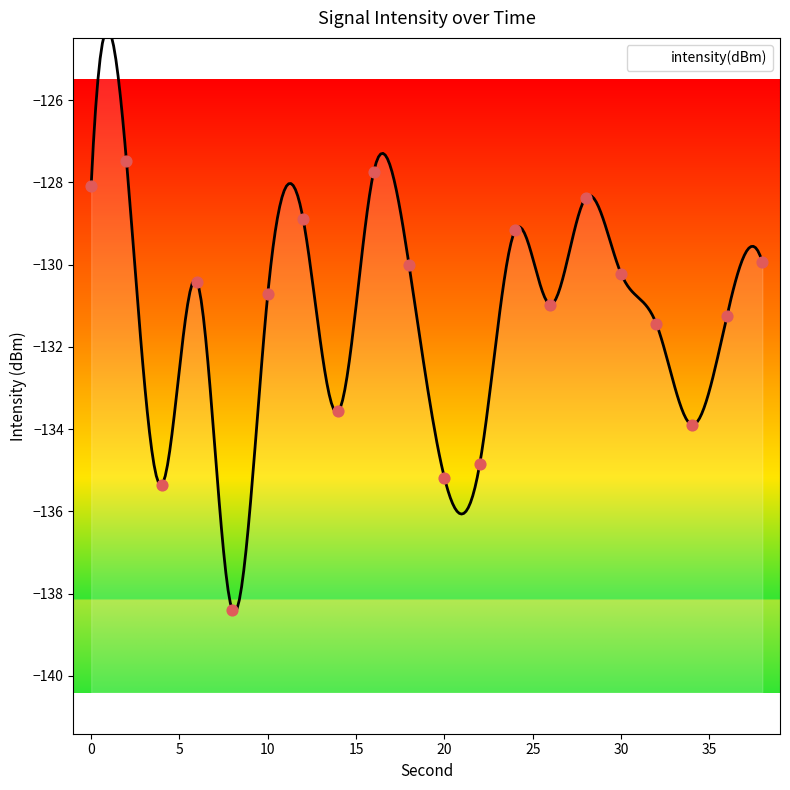

Which has a higher value, 12 or 4?

12